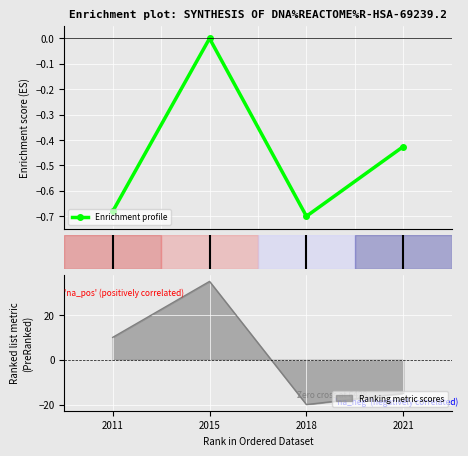

Reading right to left, what are all the values shown in this chart?

-0.4	-0.7	0.0	-0.7